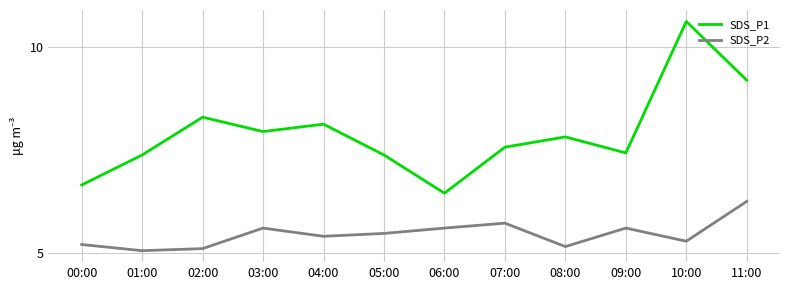

What is the sum of the SDS_P2 values at 05:00 and 01:00?

10.5